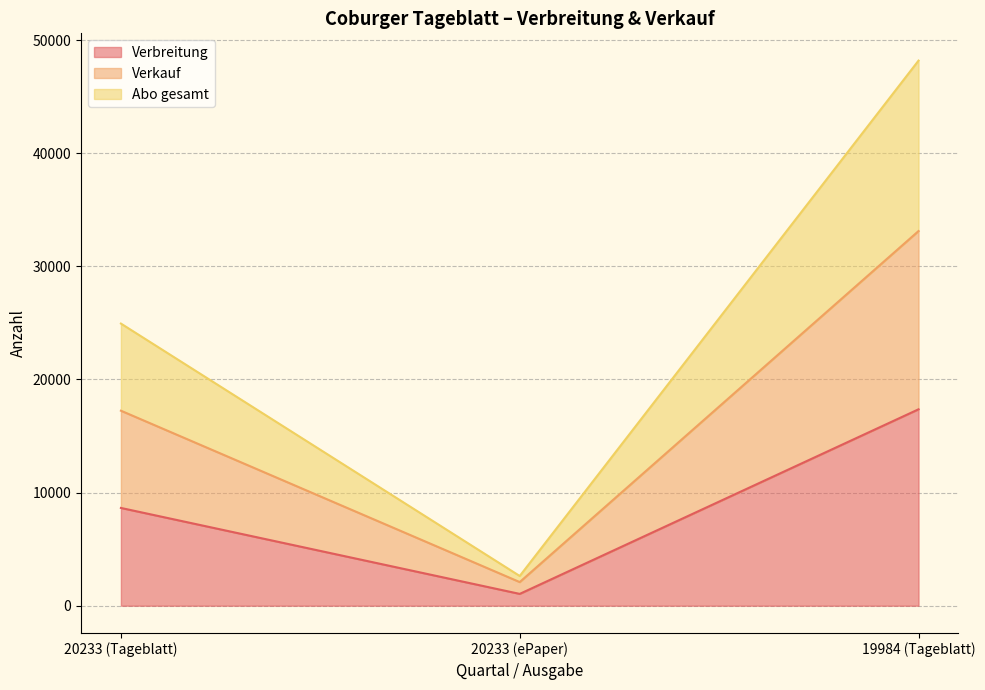

True or false: Abo gesamt has a value of 27201 at 20233 (Tageblatt).

False